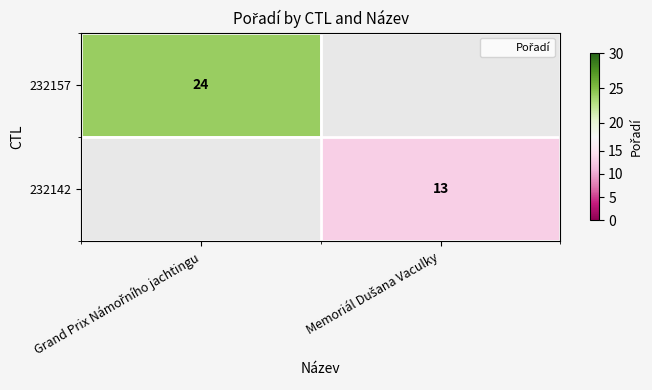

Rank the series by their average value, from highest to lowest.

232157, 232142